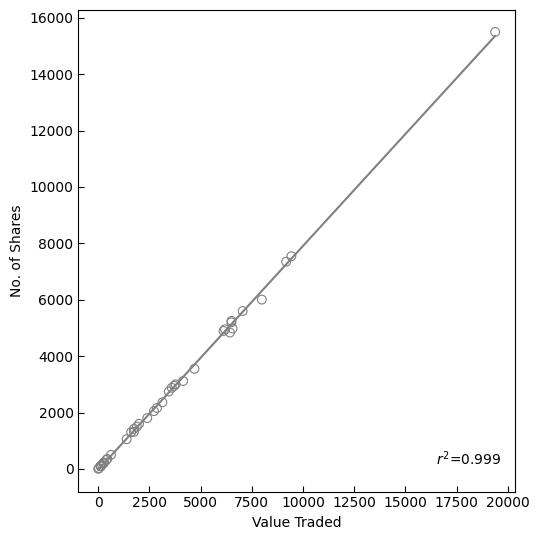

What Y value in the scatter plot is closest to 7752?

7545